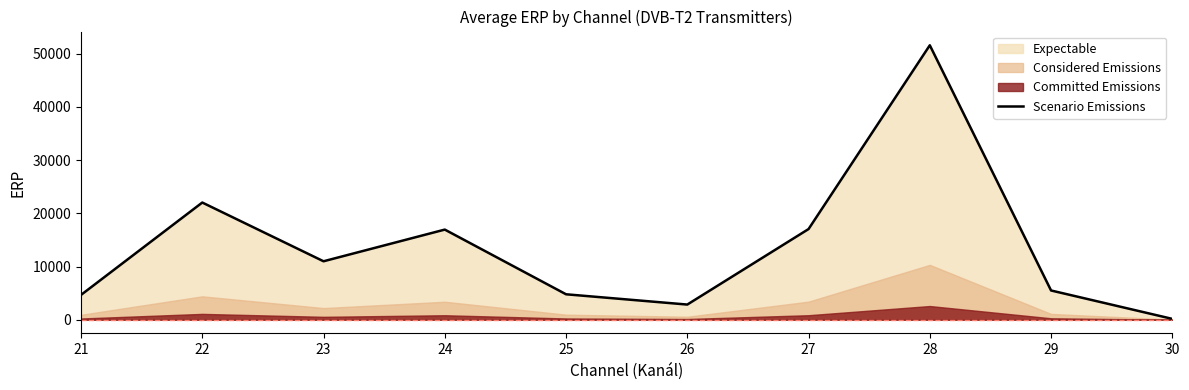

At which category does the data reach its first local valley?

23